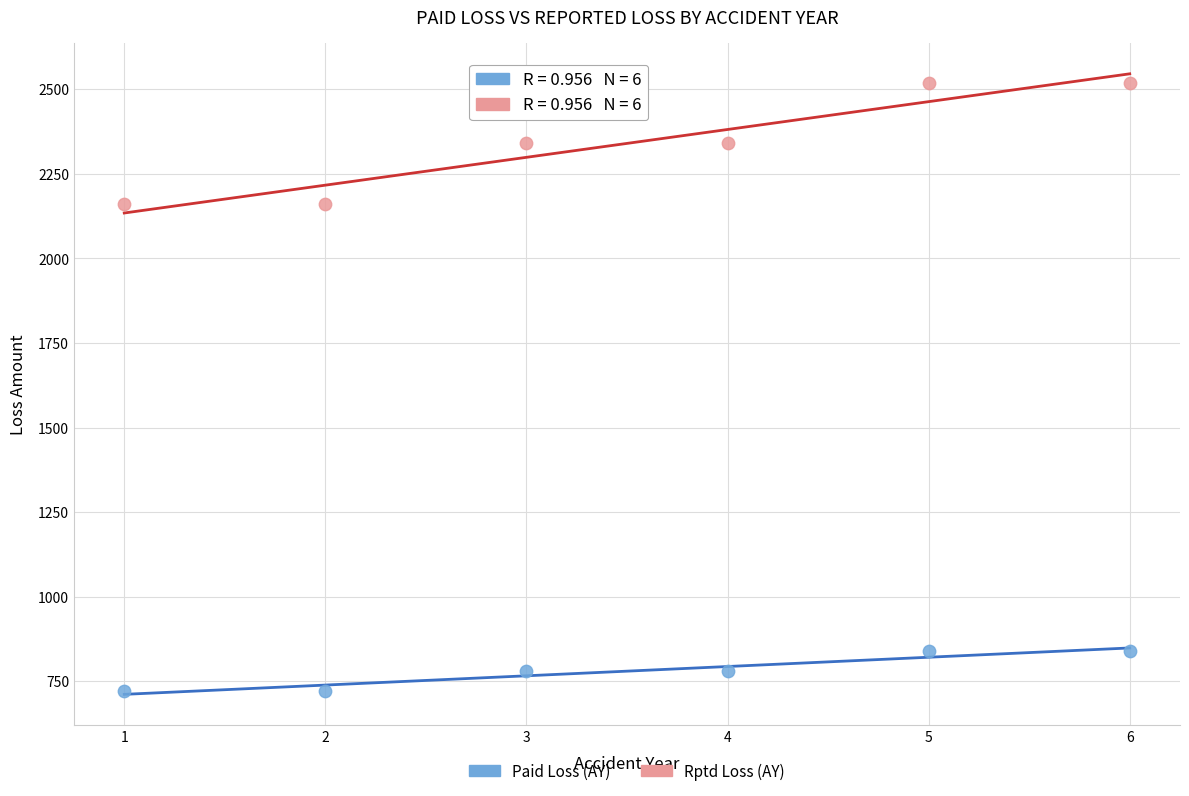

Which series reaches the minimum Y coordinate?

Paid Loss (AY)